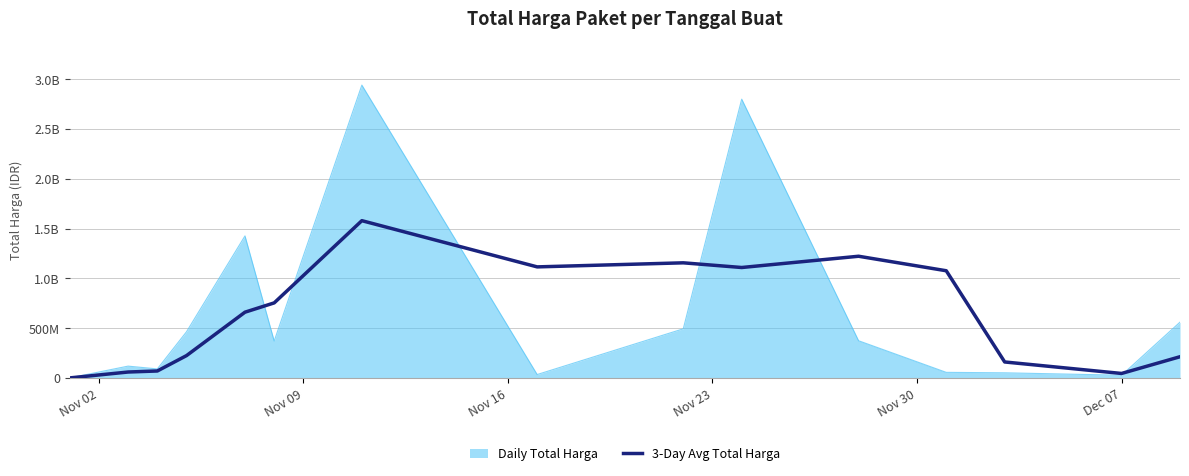

What are all the series names shown in the legend?

Daily Total Harga, 3-Day Avg Total Harga